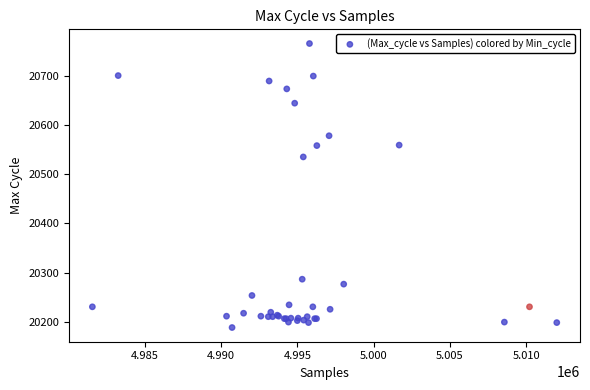

What Y value in the scatter plot is closest to 20477?

20535